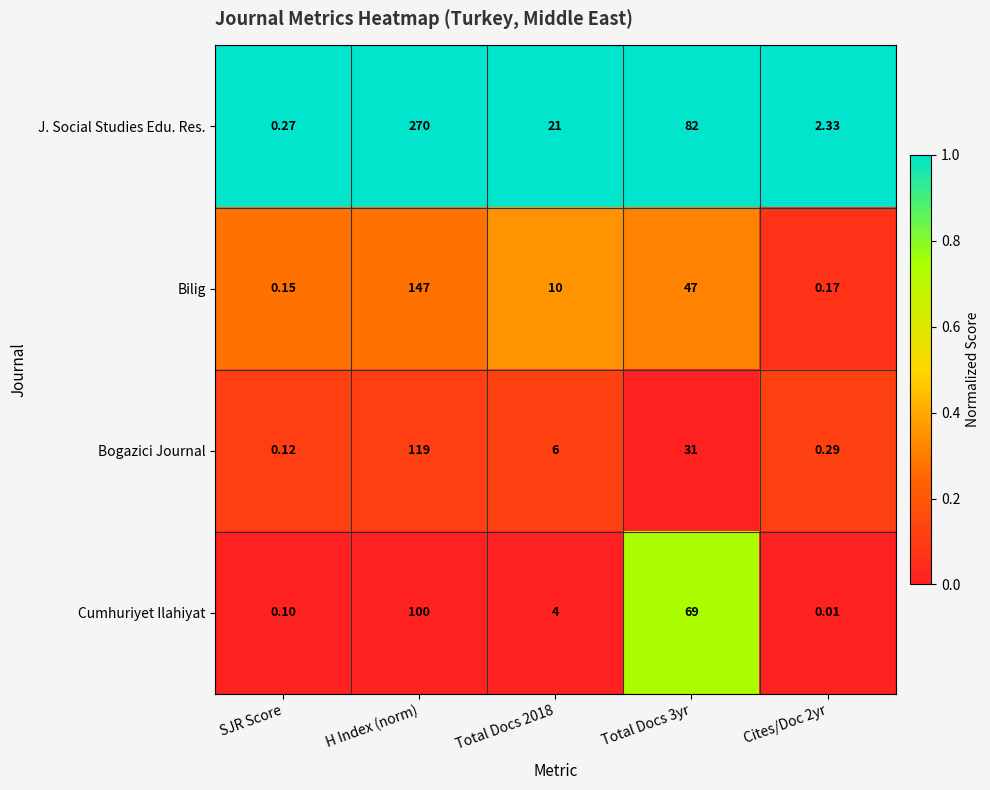

Which category has the highest value in the Cumhuriyet Ilahiyat series?

H Index (norm)